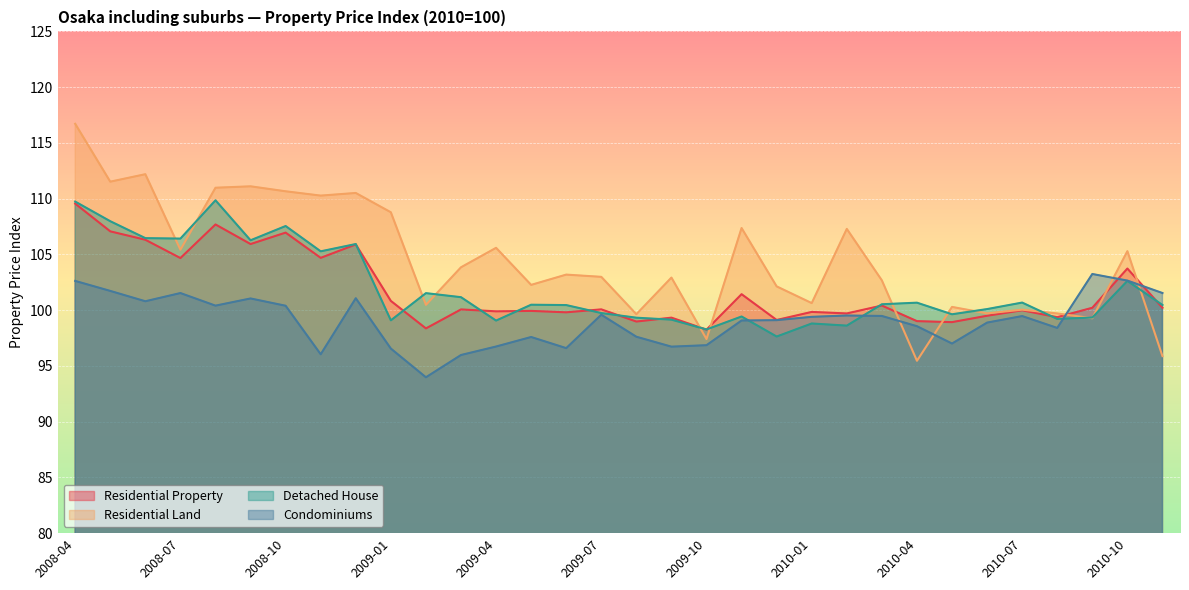

Which category has the highest value across all series?

2008-04